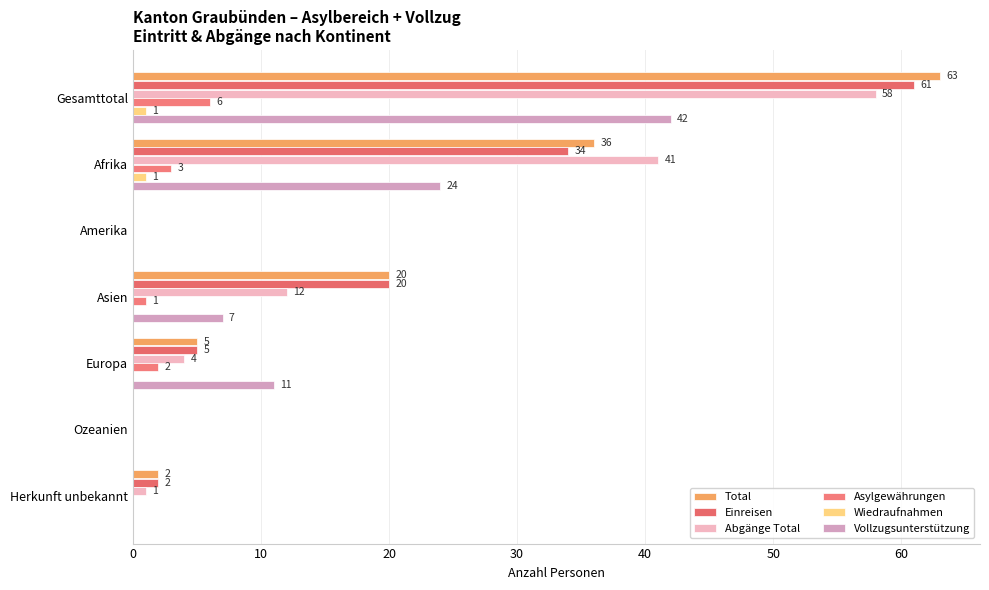

What are all the series names shown in the legend?

Total, Einreisen, Abgänge Total, Asylgewährungen, Wiedraufnahmen, Vollzugsunterstützung